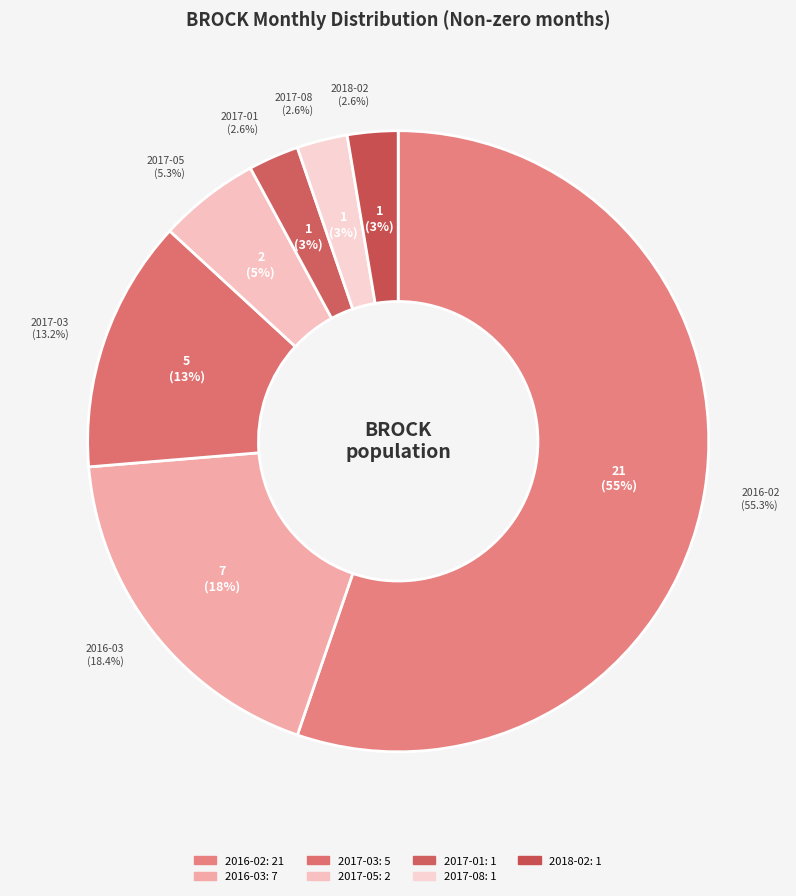

Count the number of slices in the pie.

7